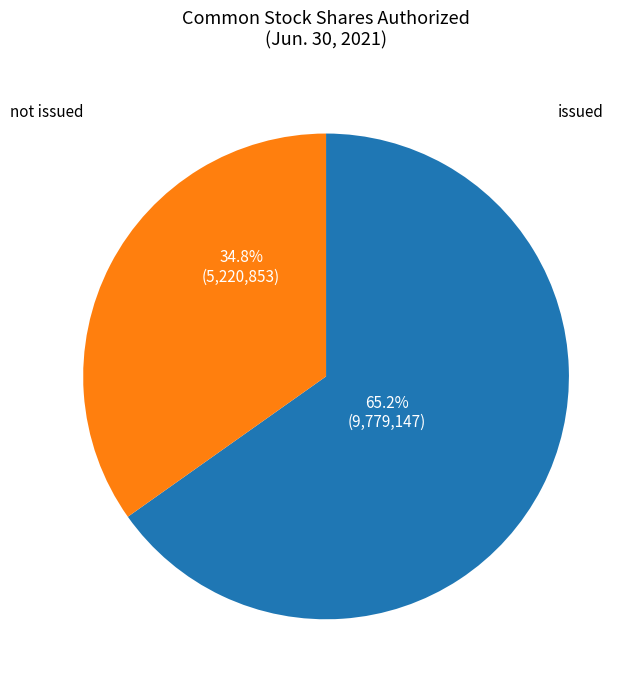

Does any single category account for the majority?

Yes